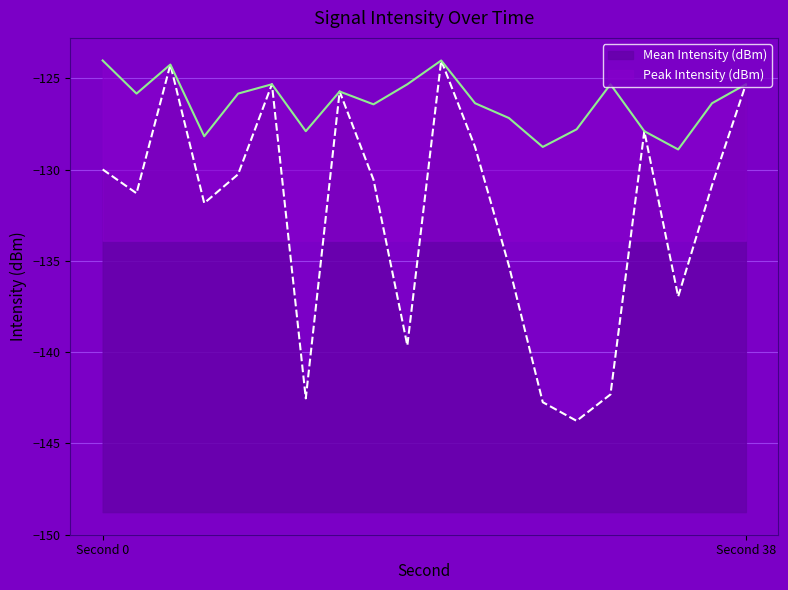

Reading right to left, what are all the values shown in this chart?

Mean Intensity (dBm): -125.3	-130.9	-137.0	-127.9	-142.3	-143.8	-142.7	-135.3	-128.8	-124.0	-139.6	-130.6	-125.7	-142.5	-125.3	-130.3	-131.8	-124.2	-131.3	-130.0
Peak Intensity (dBm): -125.3	-126.4	-128.9	-127.9	-125.3	-127.8	-128.8	-127.2	-126.4	-124.0	-125.3	-126.4	-125.7	-127.9	-125.3	-125.8	-128.2	-124.2	-125.8	-124.0